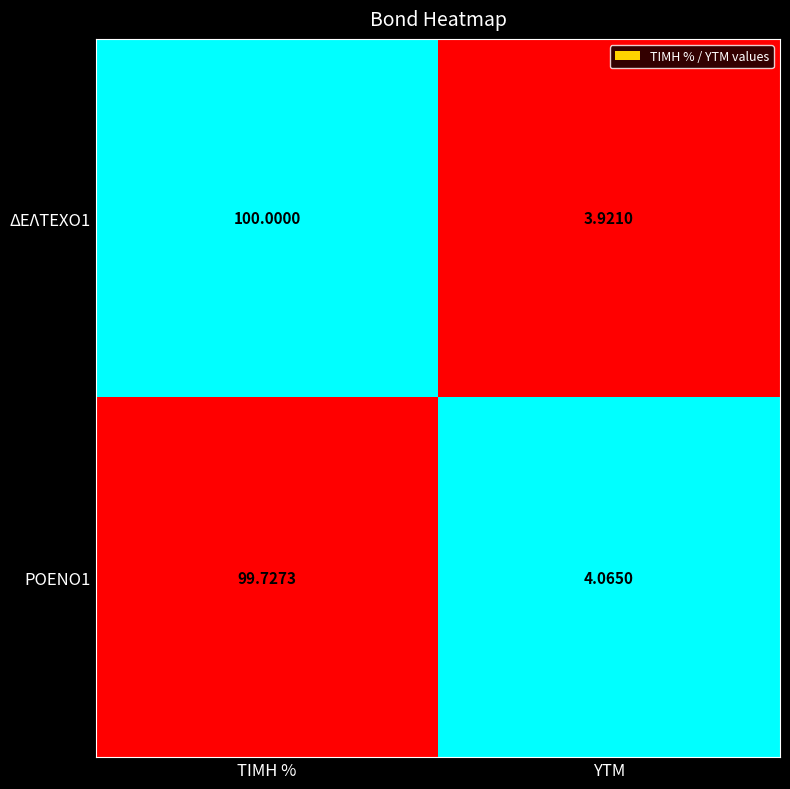

Which series changed the most between ΤΙΜΗ % and YTM?

ΔΕΛΤΕΧΟ1